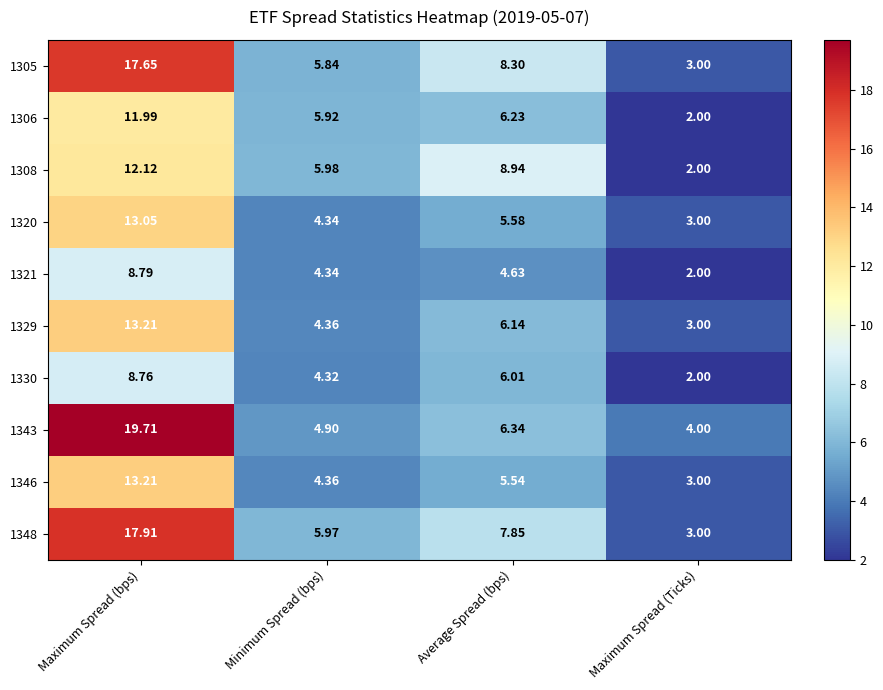

At which category is the sum across all series the highest?

Maximum Spread (bps)